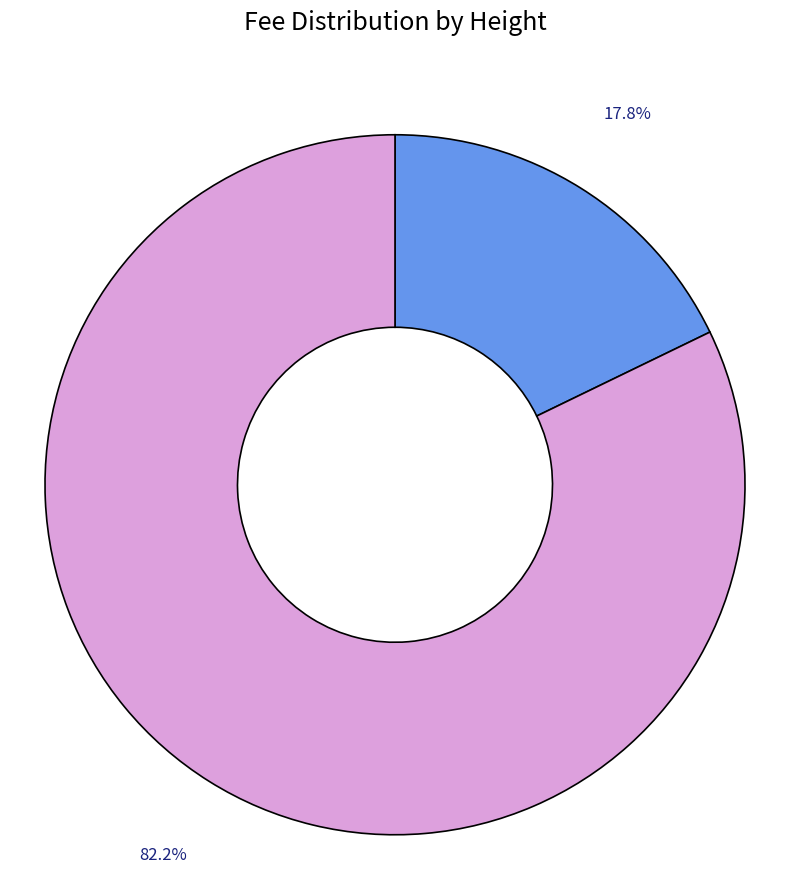

How many slices are in this pie chart?

2